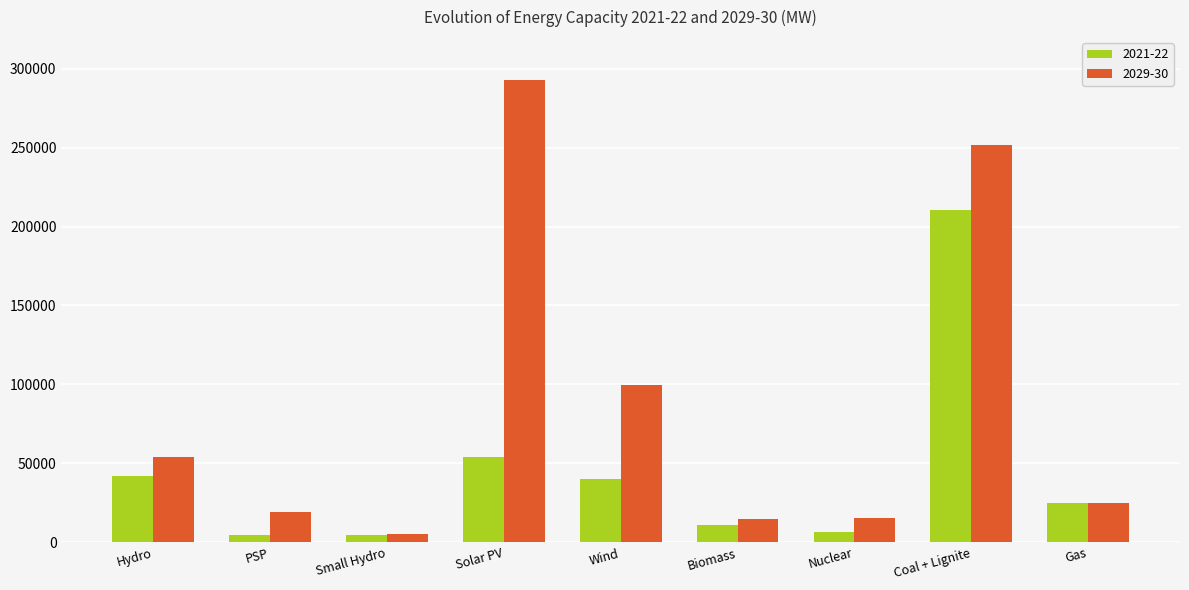

What is the sum of the 2021-22 values at Solar PV and Hydro?

95973.0